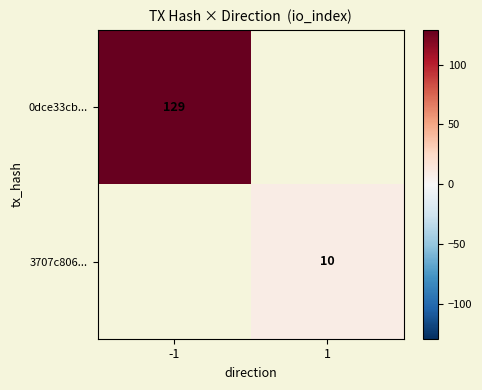

Which label corresponds to the largest value in the chart?

-1